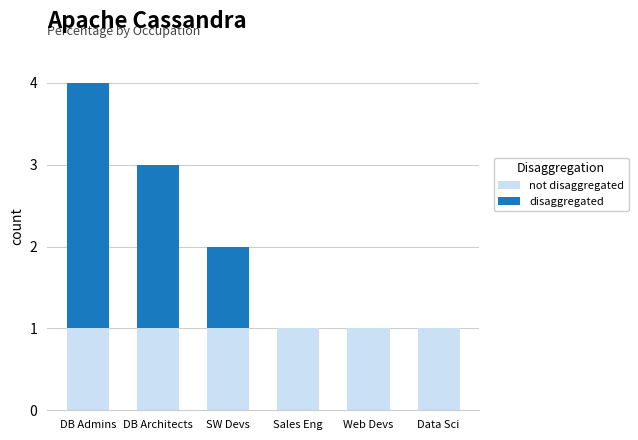

What is the total value across all series at DB Architects?

3